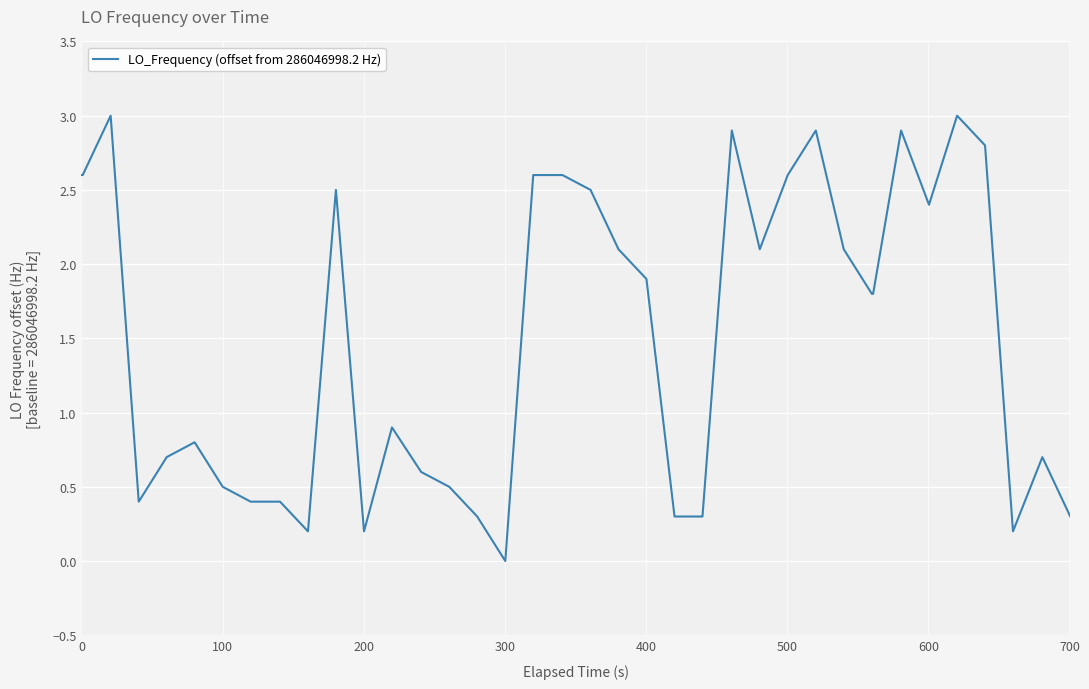

What is the maximum value shown in the chart?

3.0